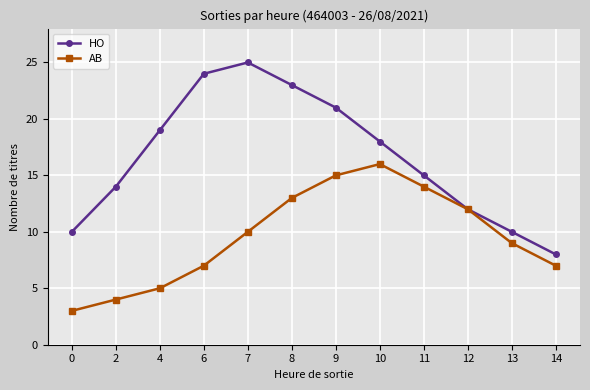

What is the approximate value of HO at 0, to the nearest 5?

10